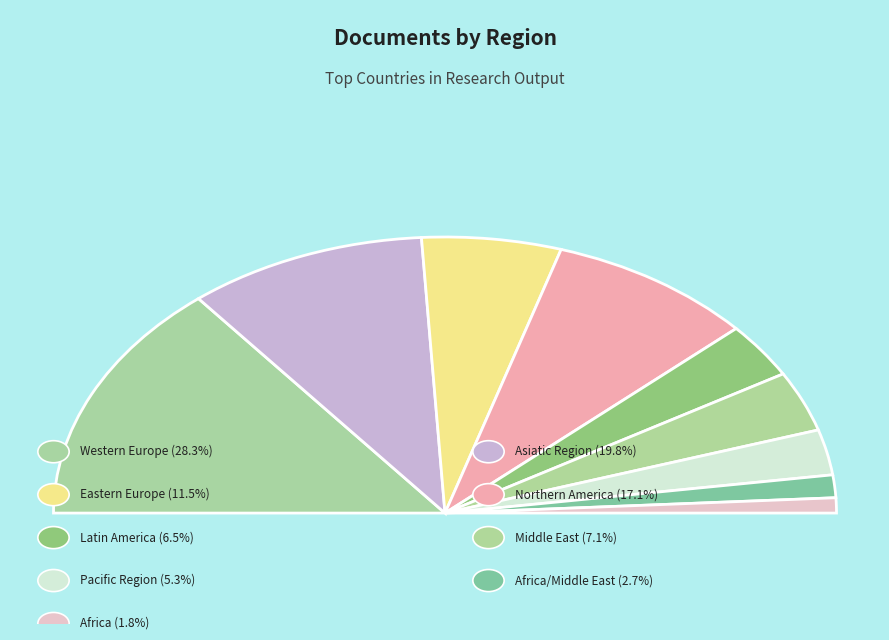

Approximately how many times larger is the value at Western Europe compared to Africa?

16.0